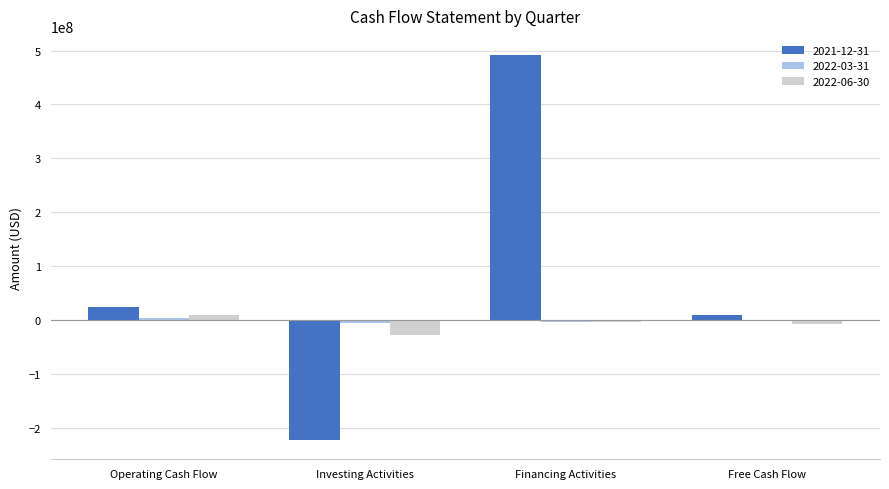

Does the chart contain any negative values?

Yes